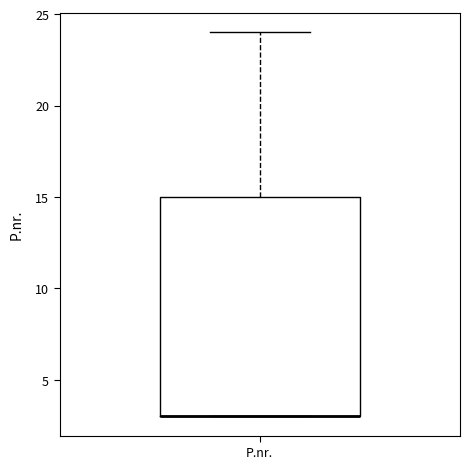

Read this box plot against the y-axis: the position of the median line, the range covered by the box, and the ends of both whiskers. The values are not printed on the chart, so give them approximately, as read against the axis.

median 3 (drawn on the box's lower edge), box 3 to 15, whiskers 3 to 24